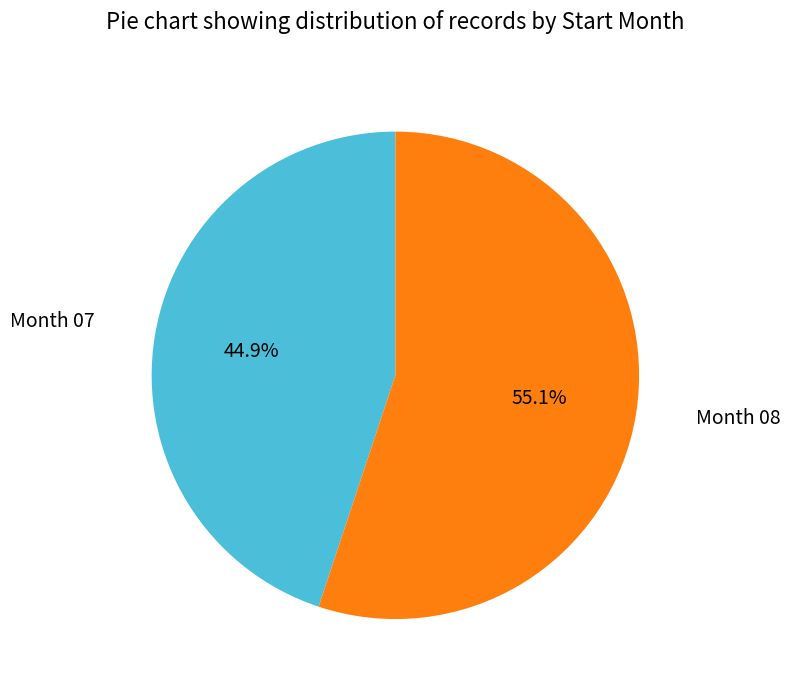

Does any single category account for the majority?

Yes